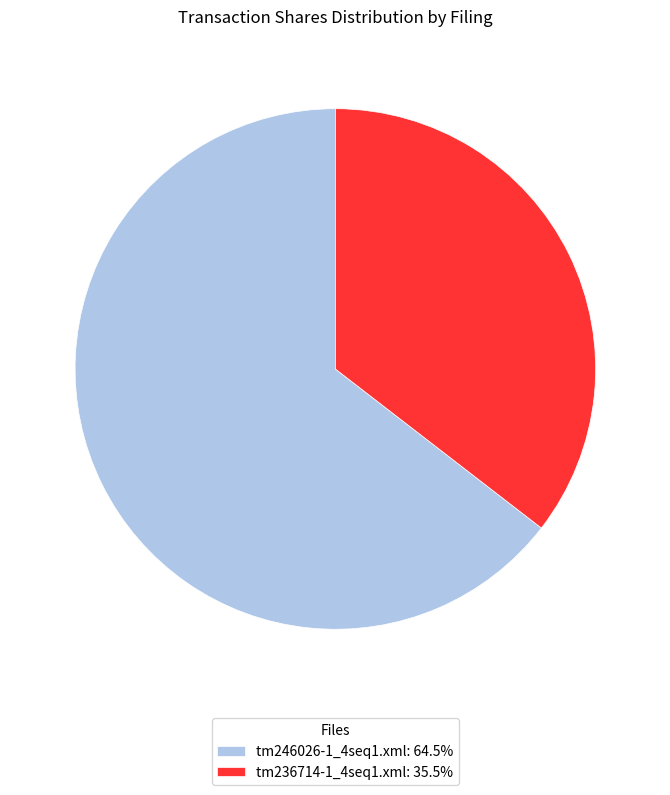

Count the number of slices in the pie.

2